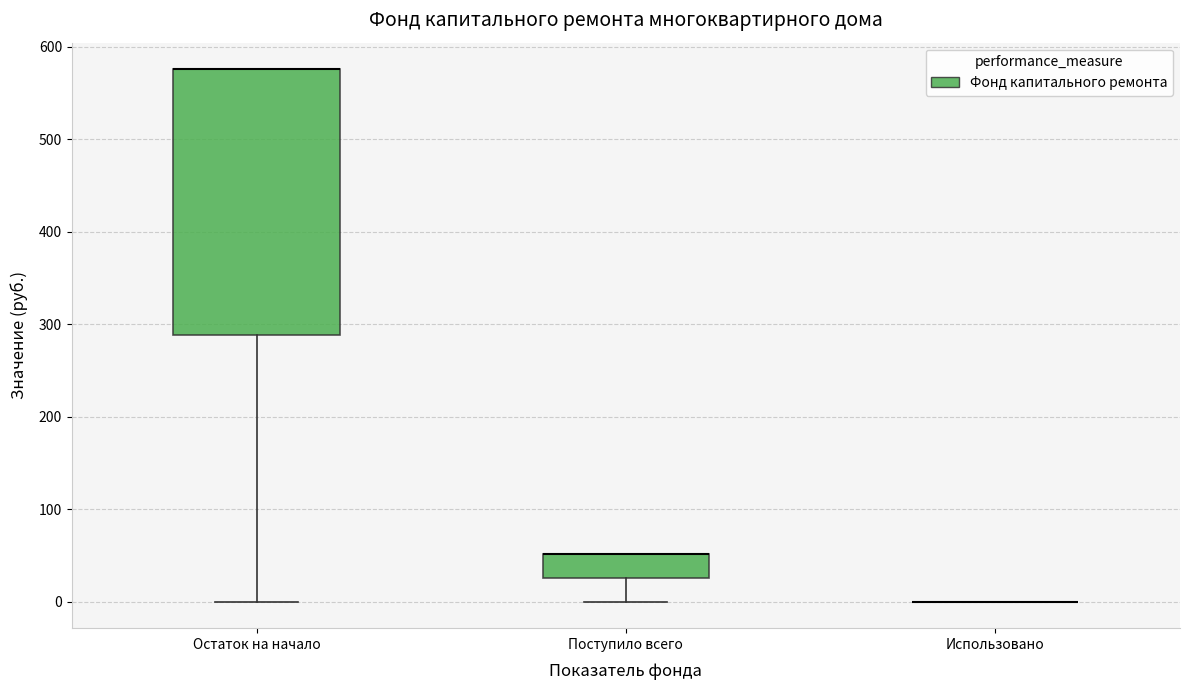

Where is the upper edge of the box for Поступило всего on the y-axis? The values are not printed on the chart, so give them approximately, as read against the axis.

50